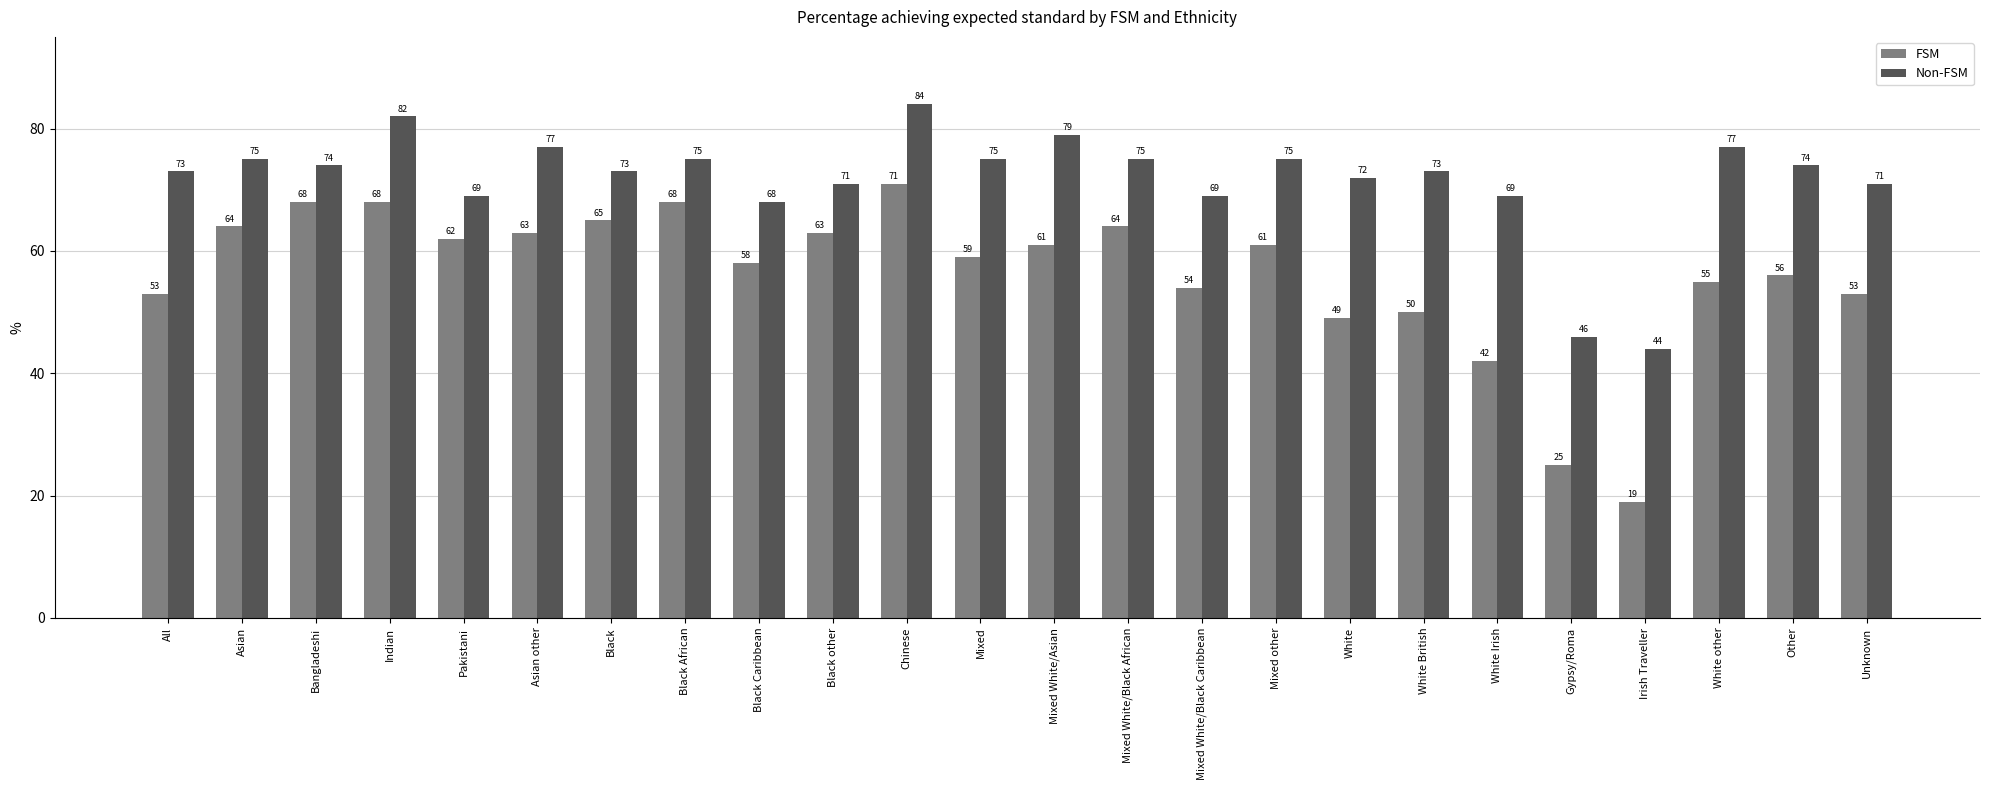

List the series in order of their overall mean, lowest first.

FSM, Non-FSM